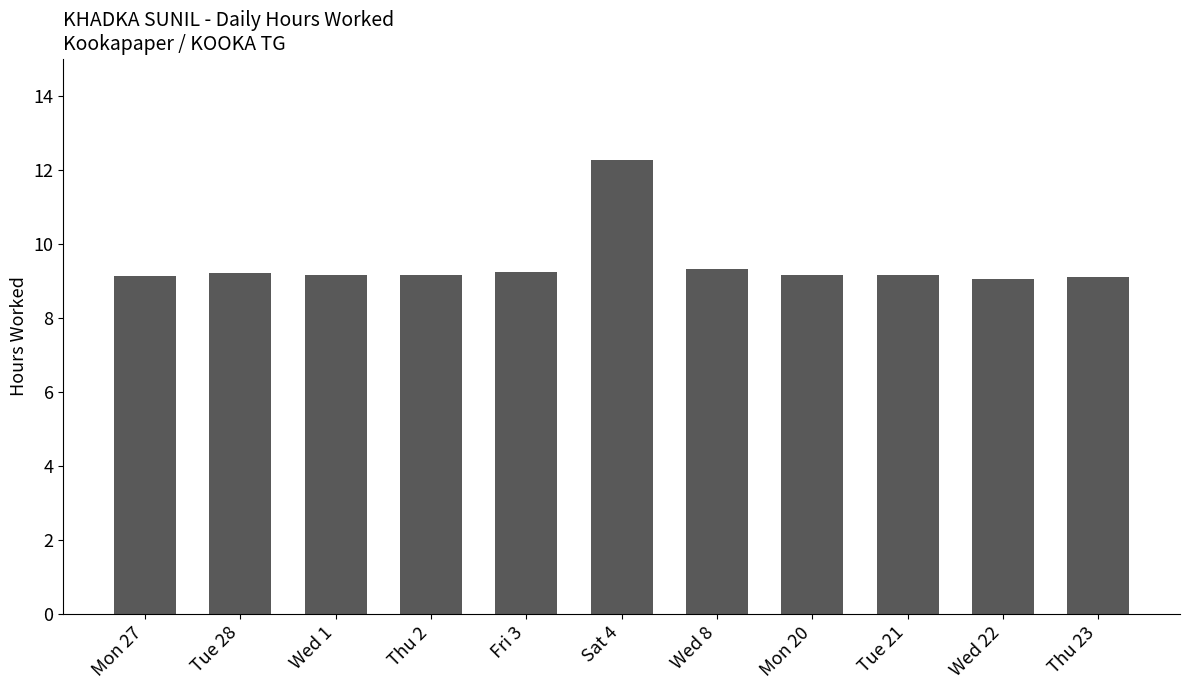

Which category has the highest value across all series?

Sat 4